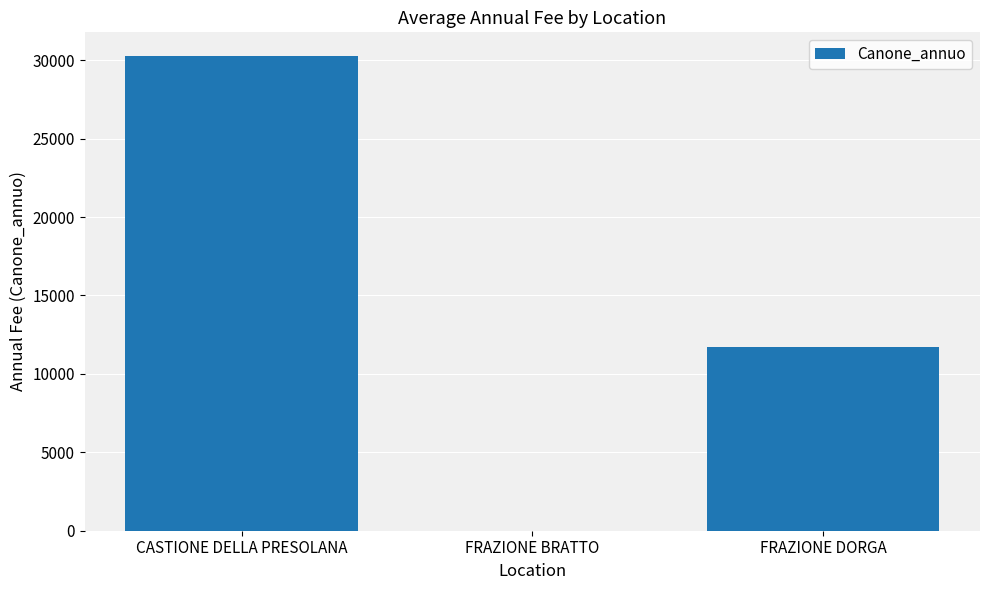

At which category does the chart reach its peak across all series?

CASTIONE DELLA PRESOLANA